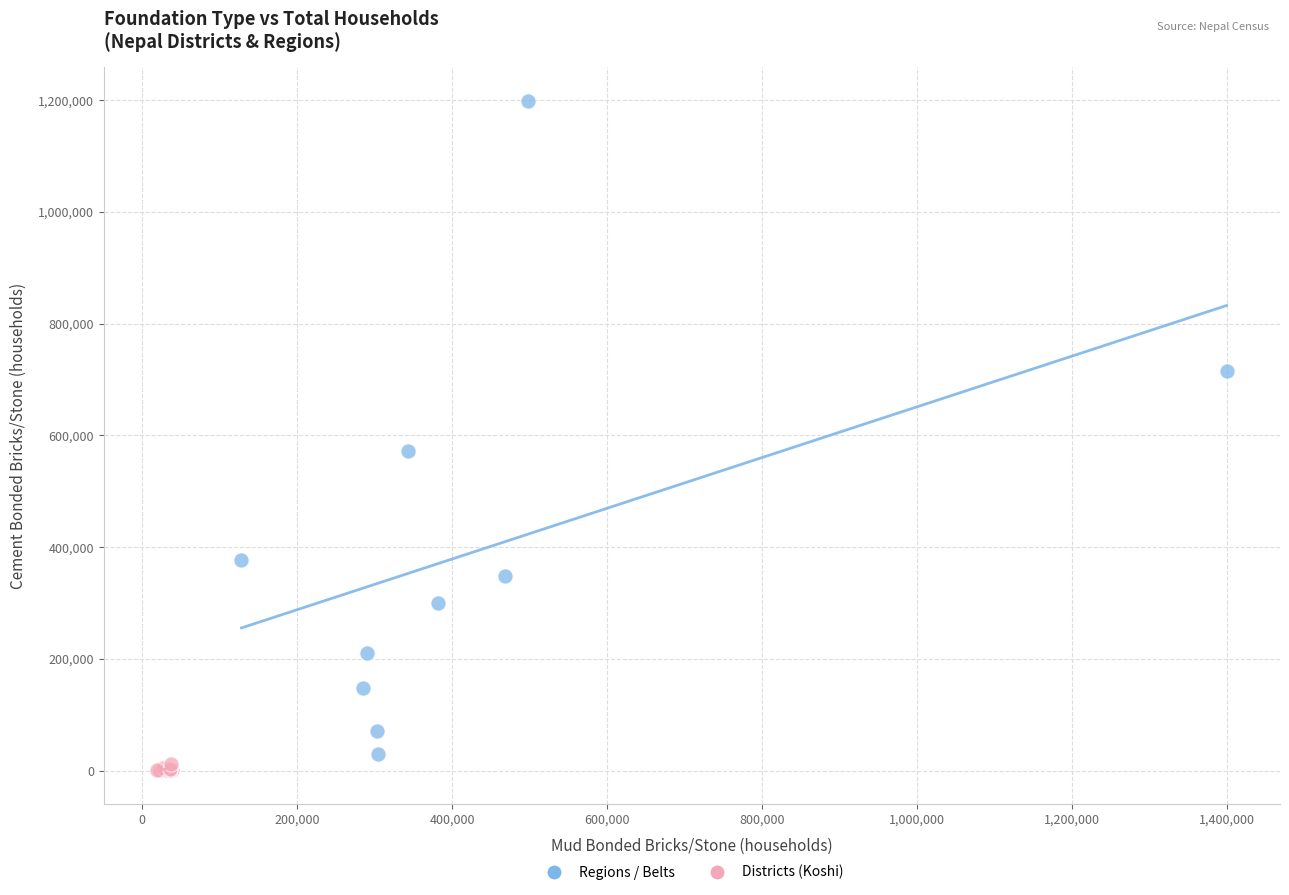

Which series has the largest Y range (max minus min)?

Regions / Belts